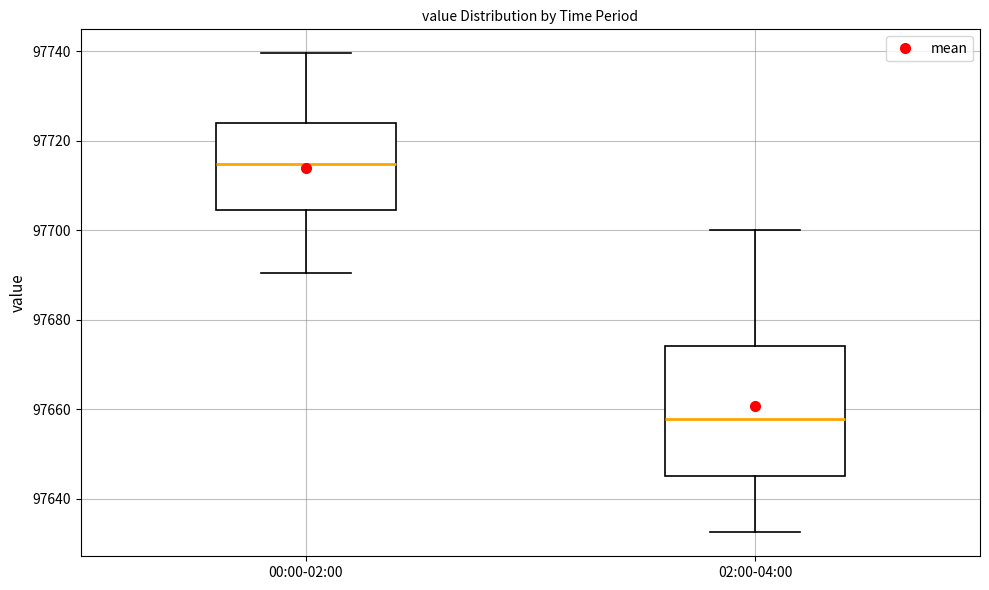

Where is the lower edge of the box for 02:00-04:00 on the y-axis? The values are not printed on the chart, so give them approximately, as read against the axis.

97646